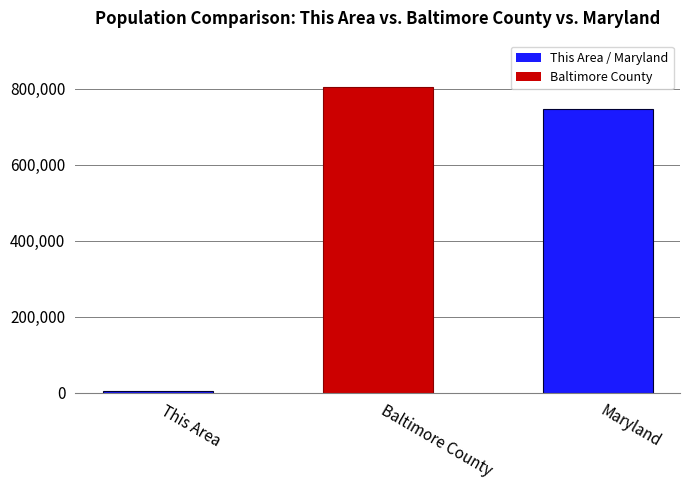

List the labels in order of value, smallest first.

This Area, Maryland, Baltimore County